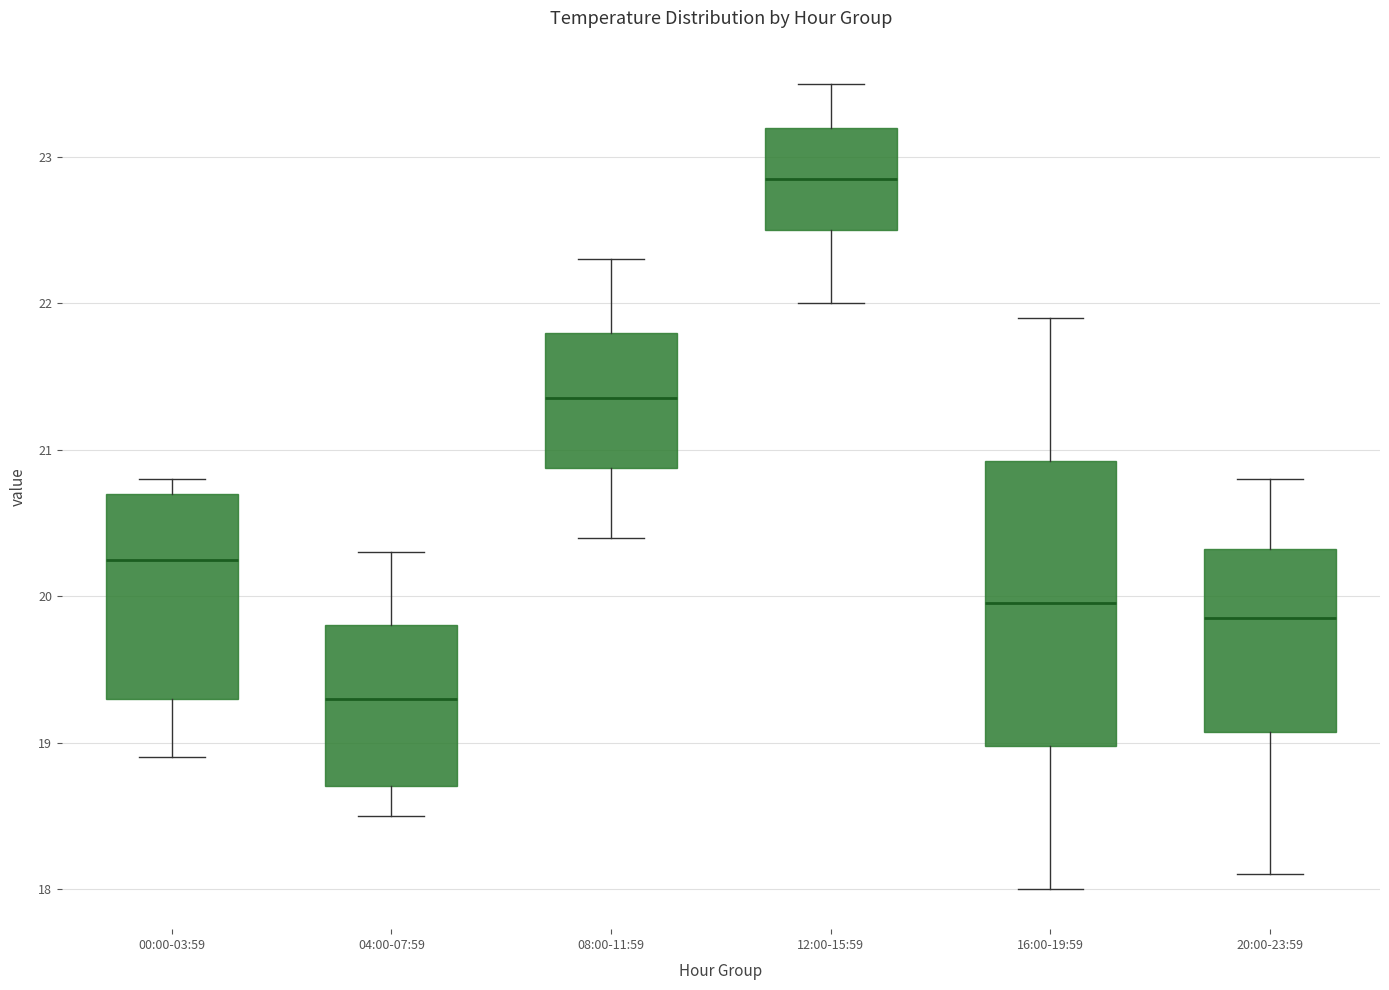

Which box is the tallest, from its lower edge to its upper edge?

16:00-19:59